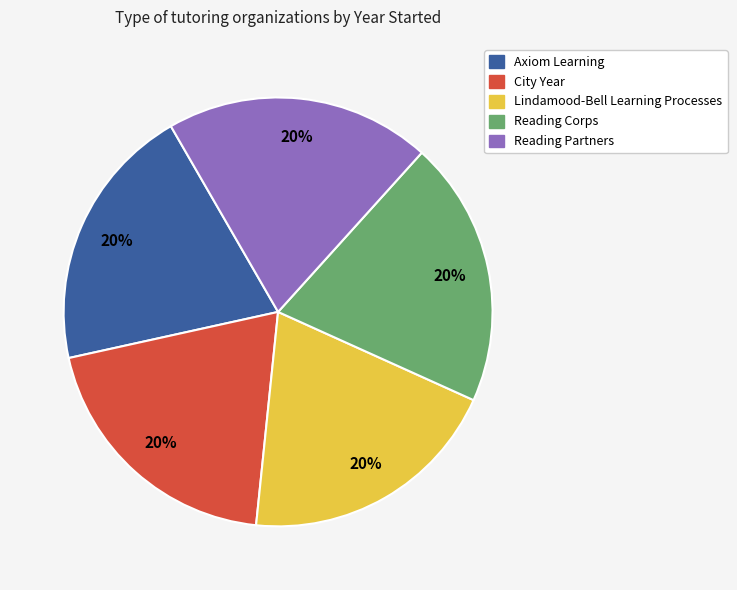

Do Reading Corps and Reading Partners together represent more than half of the pie?

No